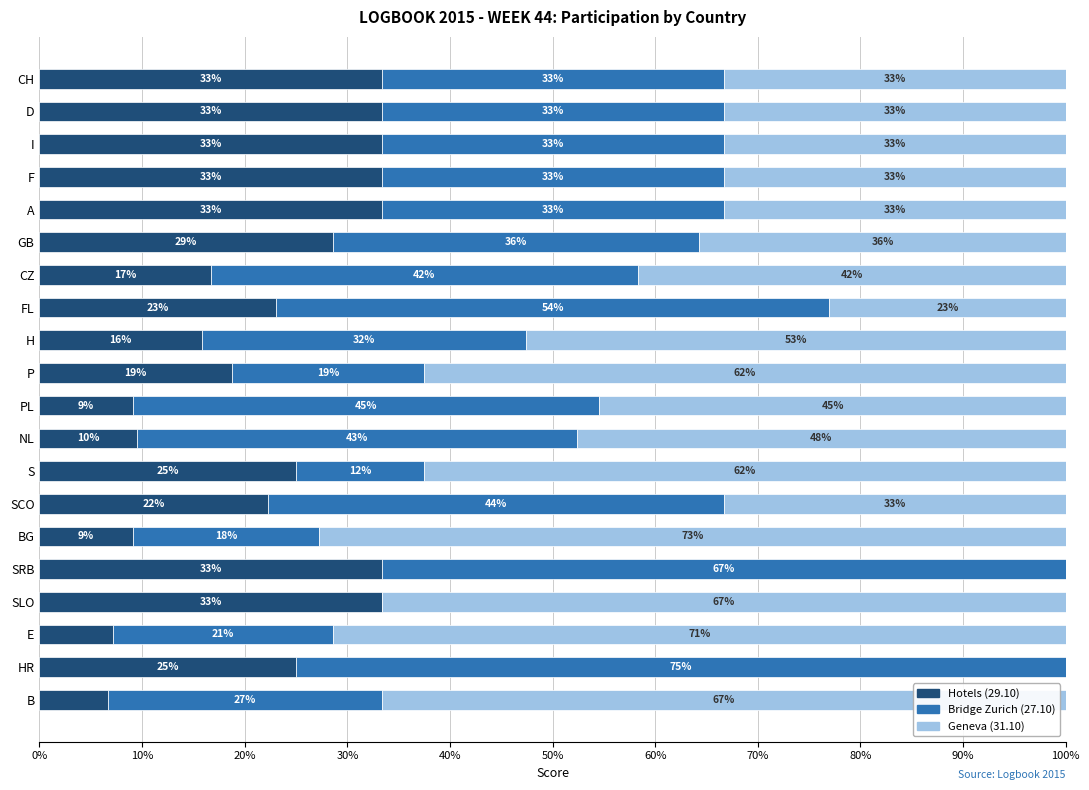

What are all the series names shown in the legend?

Hotels (29.10), Bridge Zurich (27.10), Geneva (31.10)